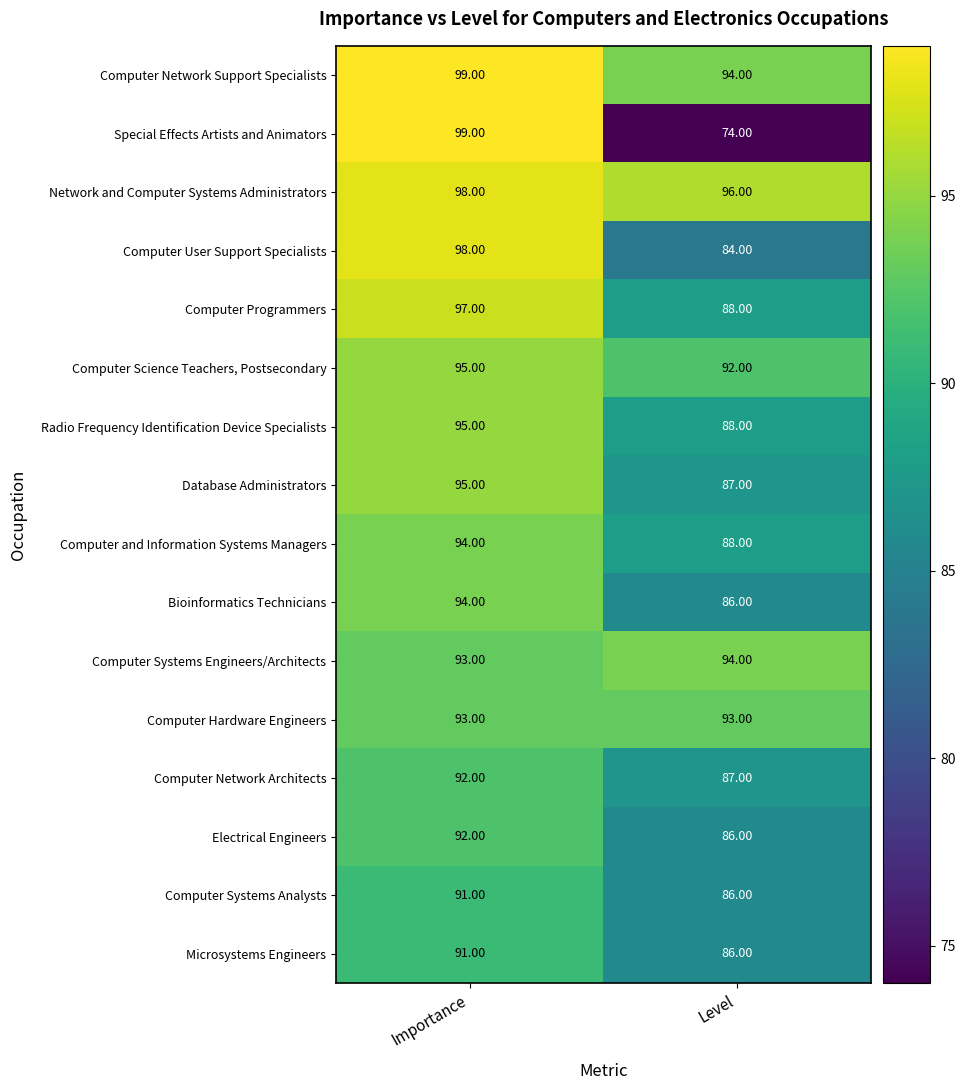

What is the sum of the Computer Network Architects values at Level and Importance?

179